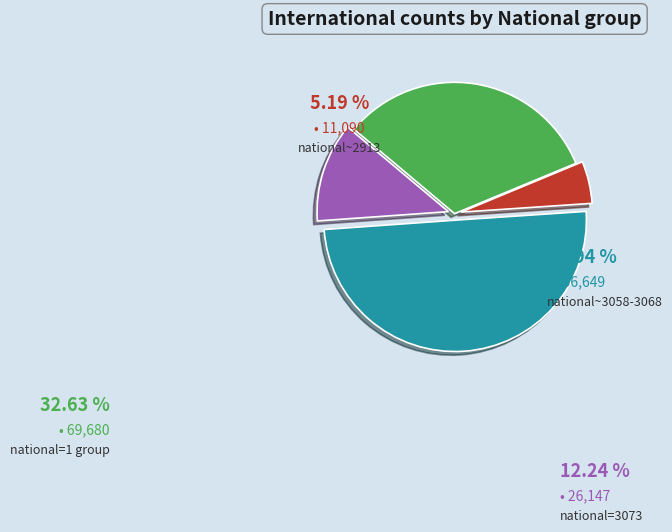

How many segments does this pie chart have?

4